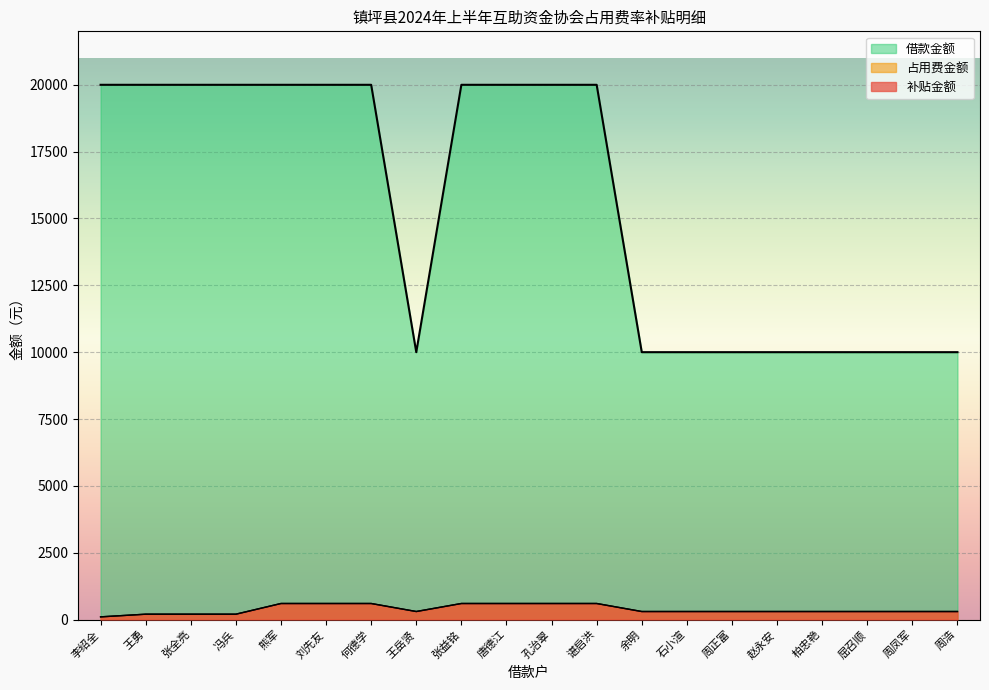

What position from the right is 李绍全?

20